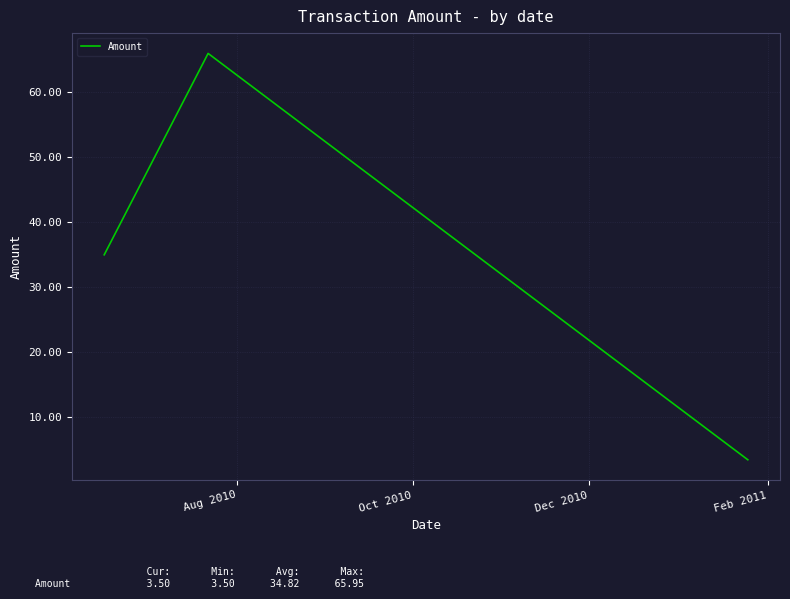

Reading left to right, list all the values displayed in this chart.

35.0	66.0	3.5